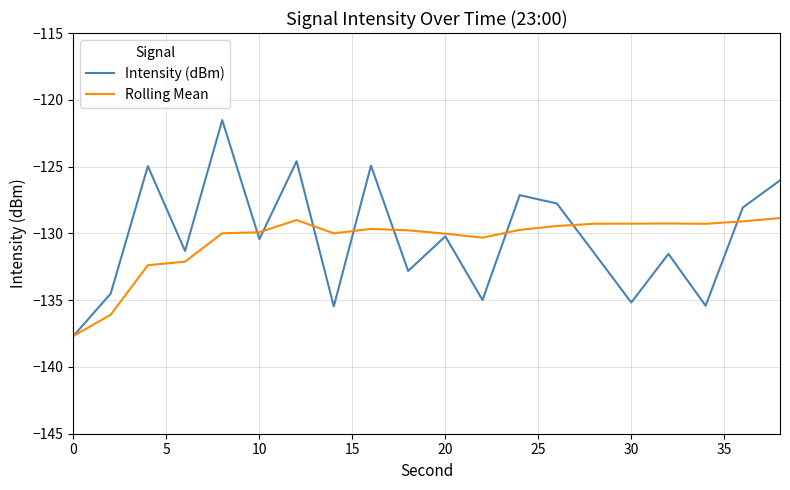

Which series has the widest spread of values?

Intensity (dBm)